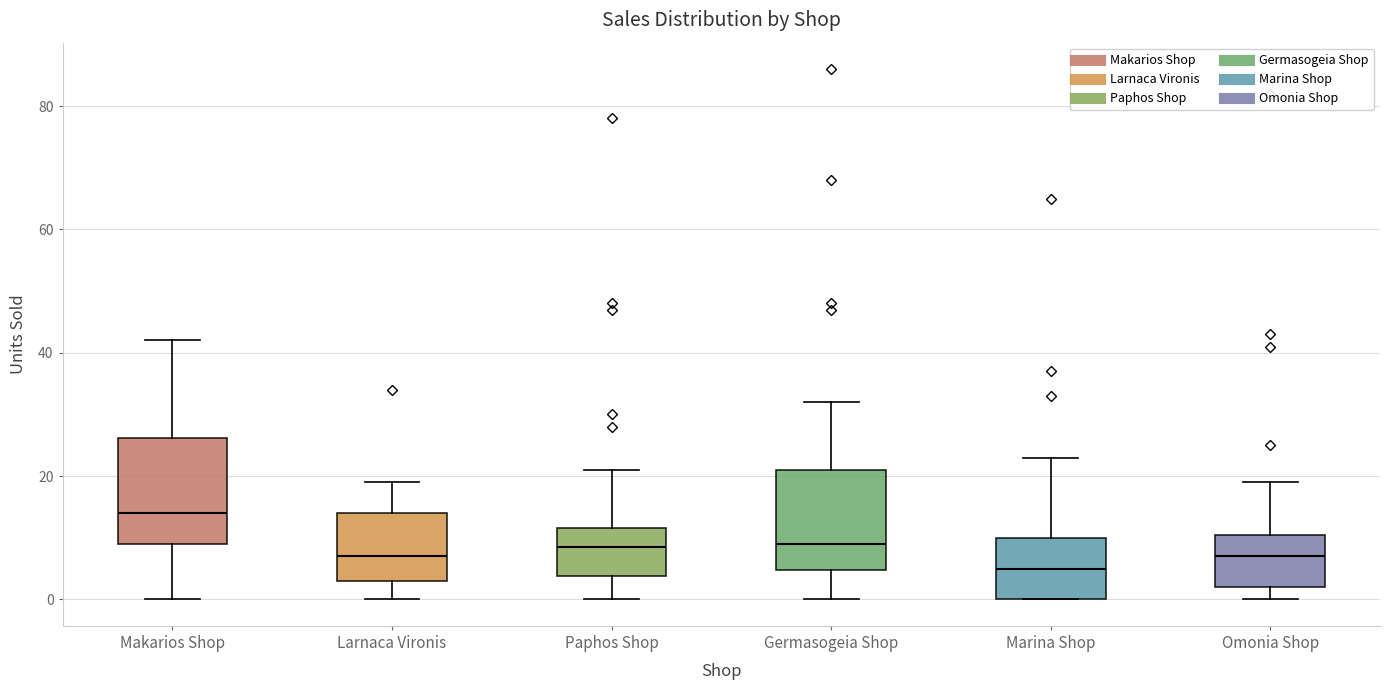

Reading left to right, read every box against the y-axis: the position of its median line, the range the box covers, and the ends of its whiskers. The values are not printed on the chart, so give them approximately, as read against the axis.

Makarios Shop: median 14, box 10 to 26, whiskers 0 to 42
Larnaca Vironis: median 8, box 4 to 14, whiskers 0 to 20
Paphos Shop: median 8, box 4 to 12, whiskers 0 to 22
Germasogeia Shop: median 10, box 4 to 22, whiskers 0 to 32
Marina Shop: median 6, box 0 to 10, whiskers 0 to 24
Omonia Shop: median 8, box 2 to 10, whiskers 0 to 20